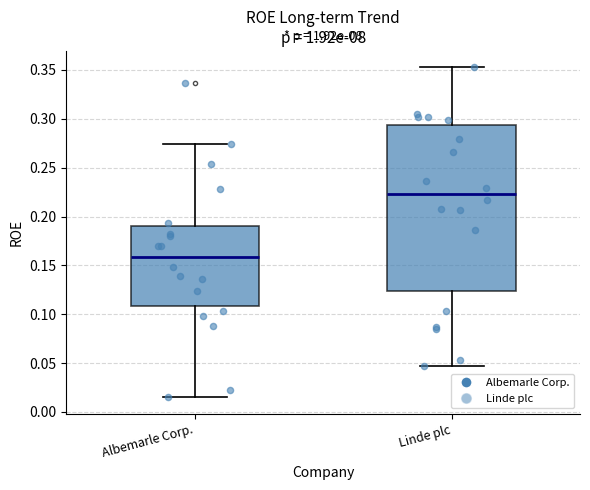

Reading left to right, transcribe this box plot: for each box, give where its median line is, the range the box spans, and where its two whiskers end, as read against the y-axis. The values are not printed on the chart, so give them approximately, as read against the axis.

Albemarle Corp.: median 0.160, box 0.110 to 0.190, whiskers 0.015 to 0.275
Linde plc: median 0.225, box 0.125 to 0.295, whiskers 0.045 to 0.355